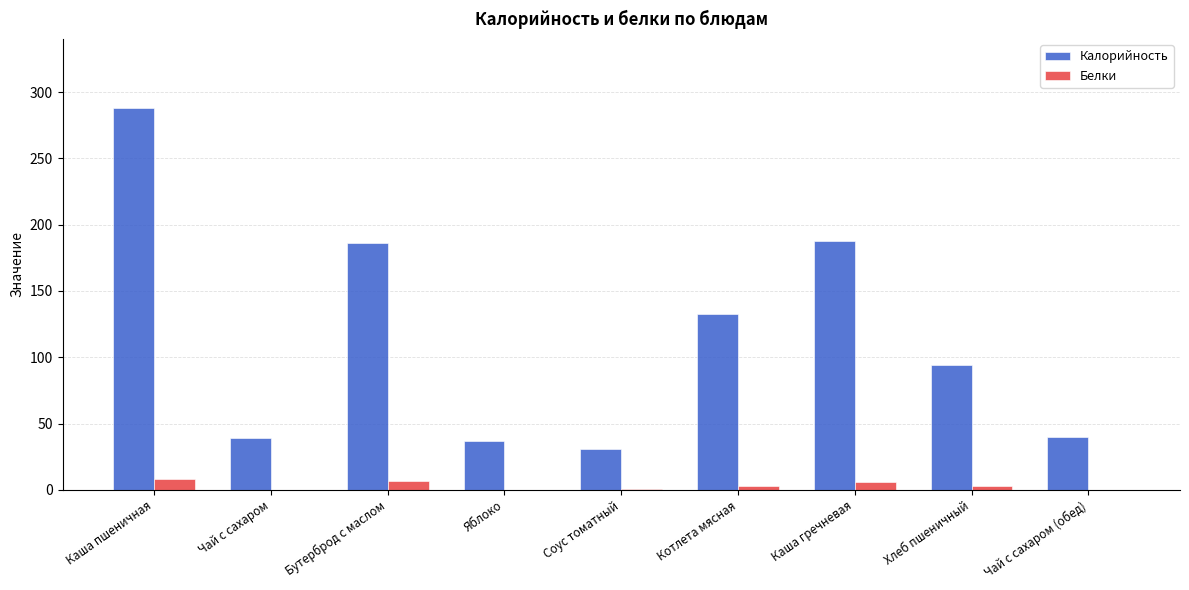

Which series has the largest range (max minus min)?

Калорийность